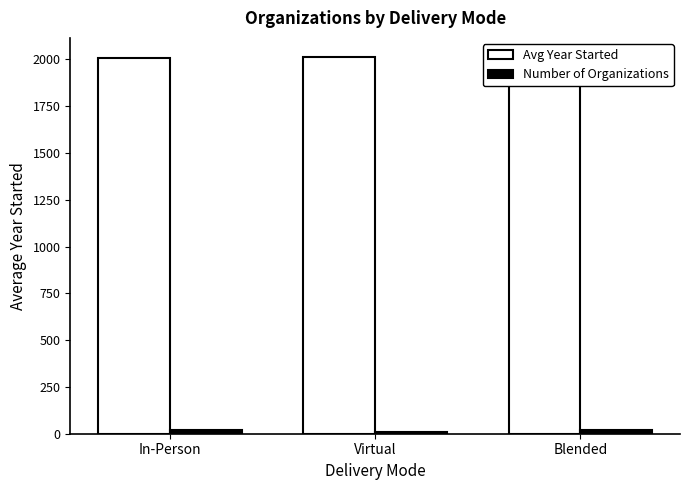

The Avg Year Started series shows 2008.3 at In-Person. True or false?

True